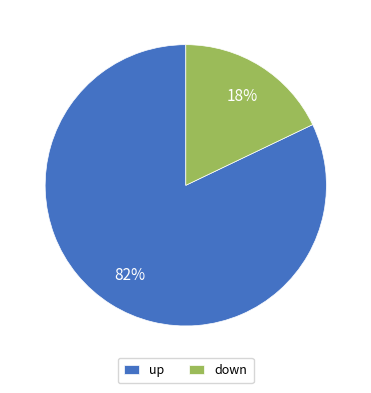

True or false: down accounts for 18% of the total.

True